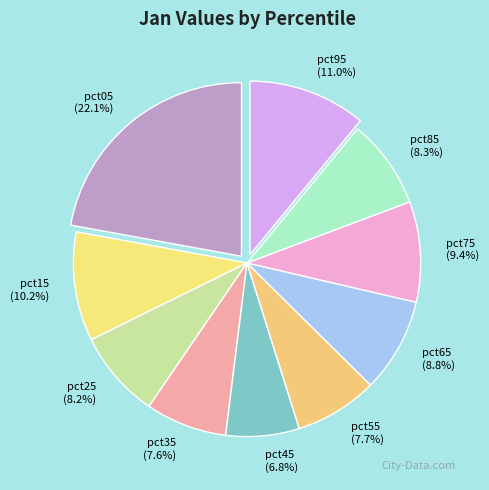

True or false: pct15 accounts for 10% of the total.

True